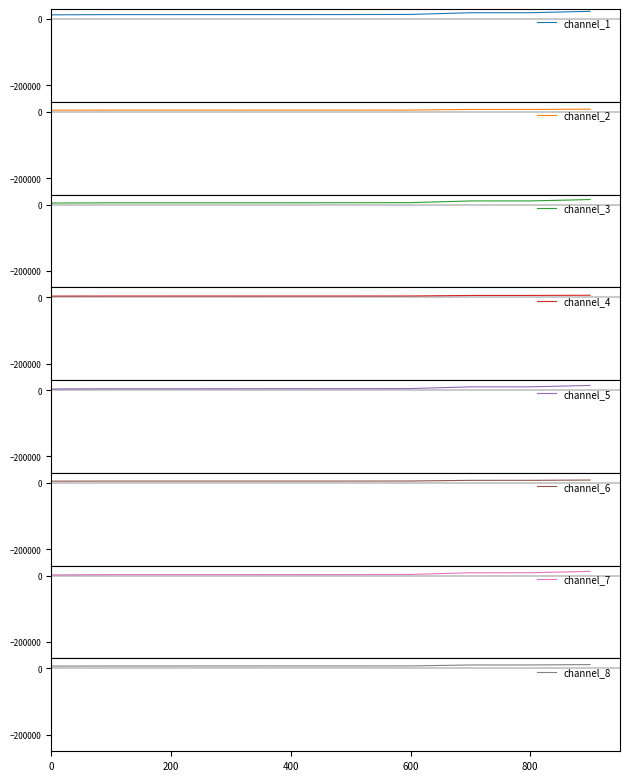

True or false: channel_1 and channel_2 intersect in this chart.

False